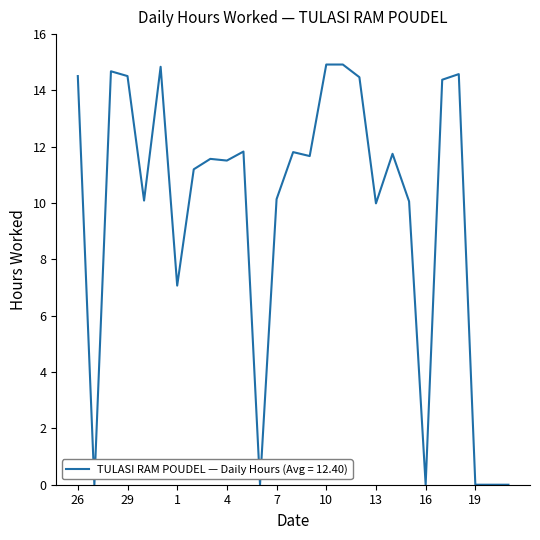

How many series are shown in this chart?

1